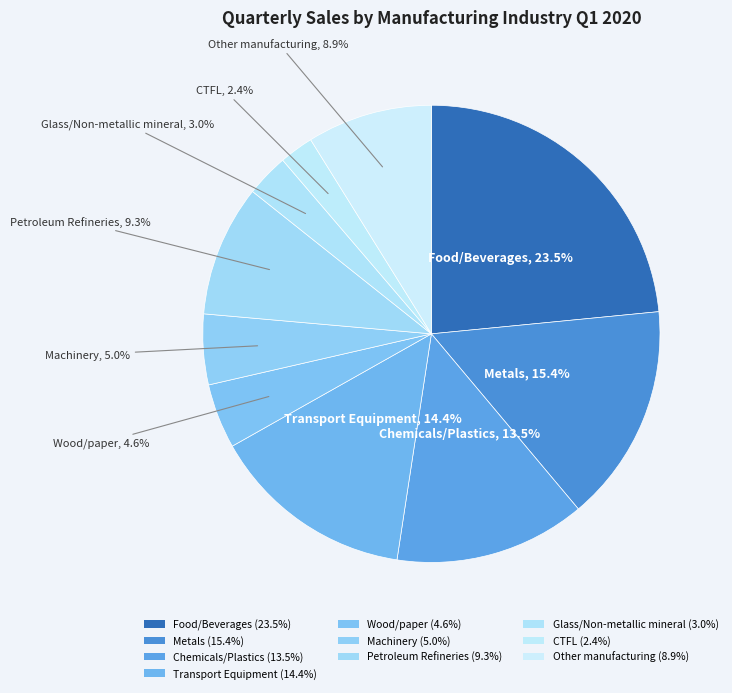

Is it true that Petroleum Refineries is 1% of the pie?

False